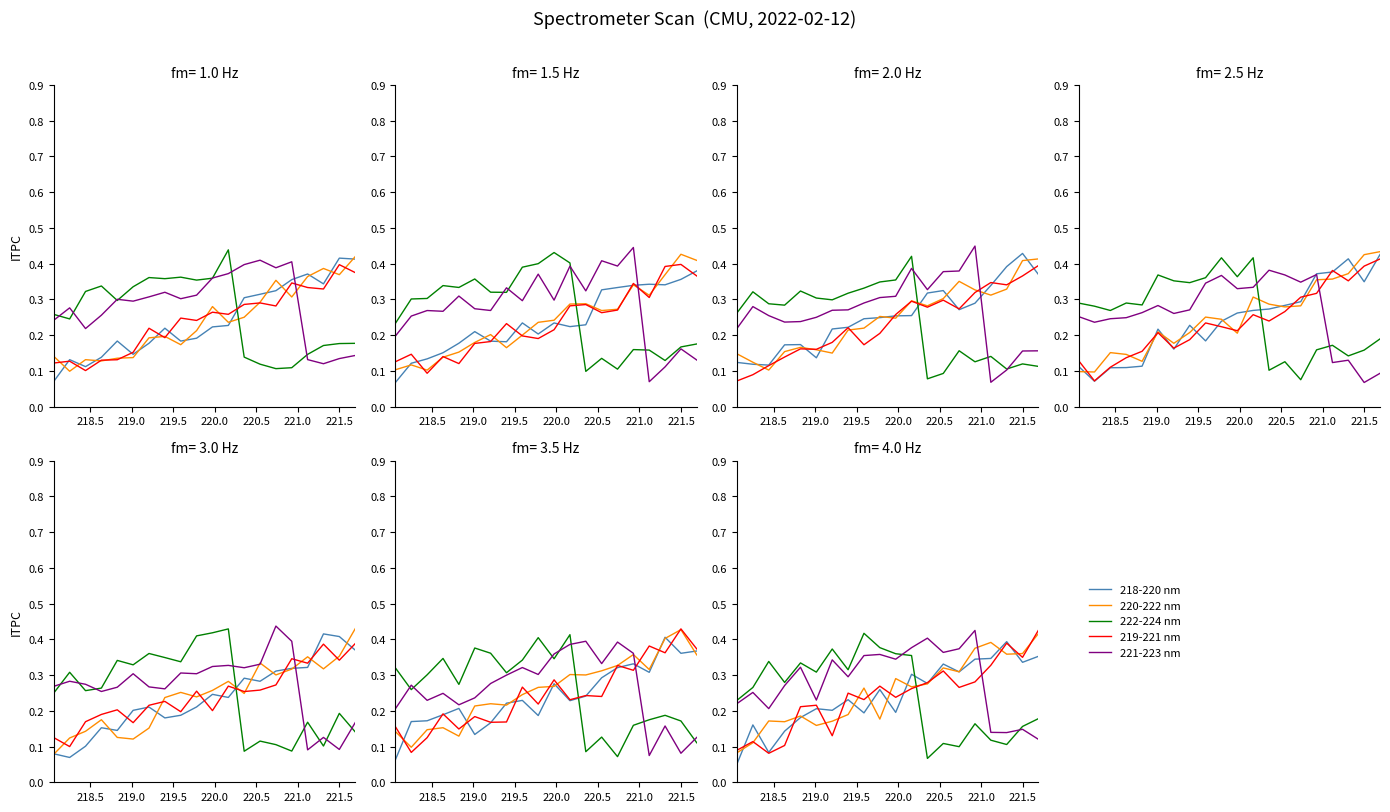

What is the maximum value for 220-222 nm?

0.4